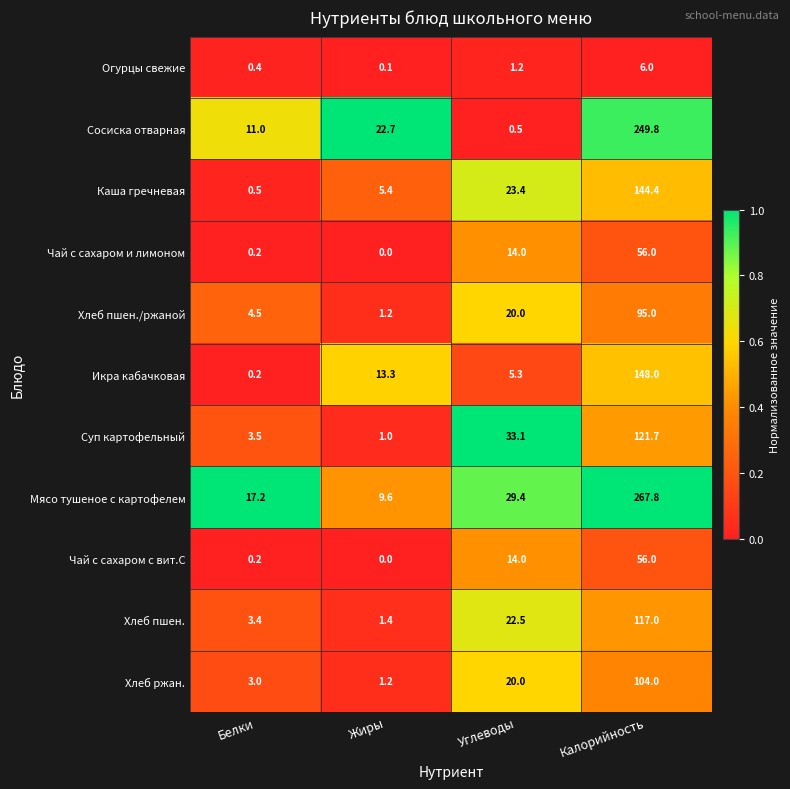

At how many categories does at least one series exceed 0?

4